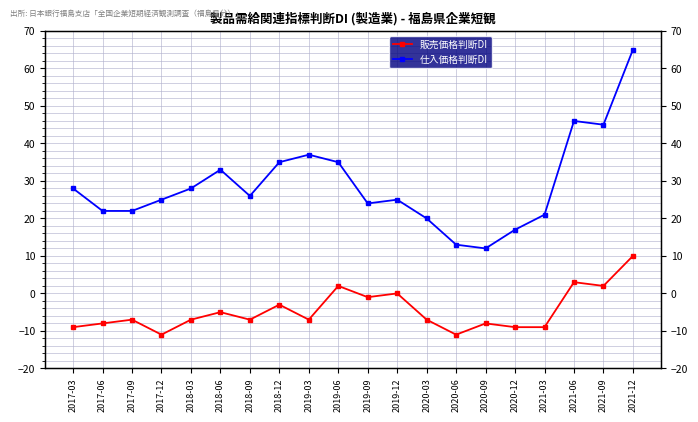

Reading right to left, list all the values displayed in this chart.

販売価格判断DI: 10	2	3	-9	-9	-8	-11	-7	0	-1	2	-7	-3	-7	-5	-7	-11	-7	-8	-9
仕入価格判断DI: 65	45	46	21	17	12	13	20	25	24	35	37	35	26	33	28	25	22	22	28